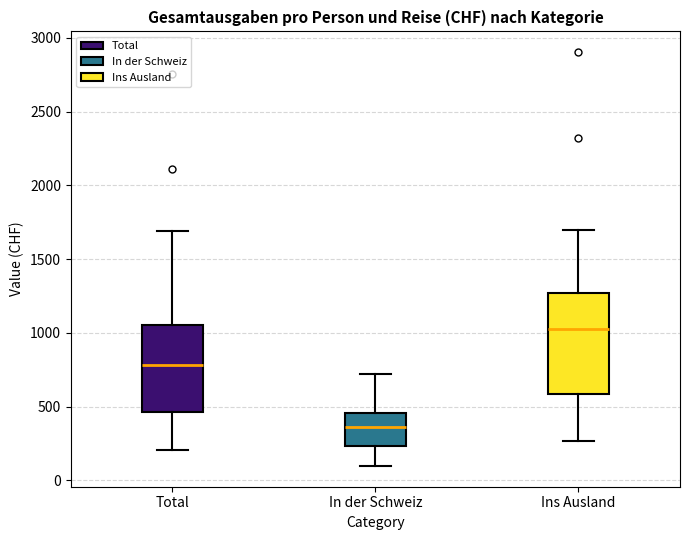

Reading left to right, read every box against the y-axis: the position of its median line, the range the box covers, and the ends of its whiskers. The values are not printed on the chart, so give them approximately, as read against the axis.

Total: median 800, box 450 to 1050, whiskers 200 to 1700
In der Schweiz: median 350, box 250 to 450, whiskers 100 to 700
Ins Ausland: median 1050, box 600 to 1250, whiskers 250 to 1700